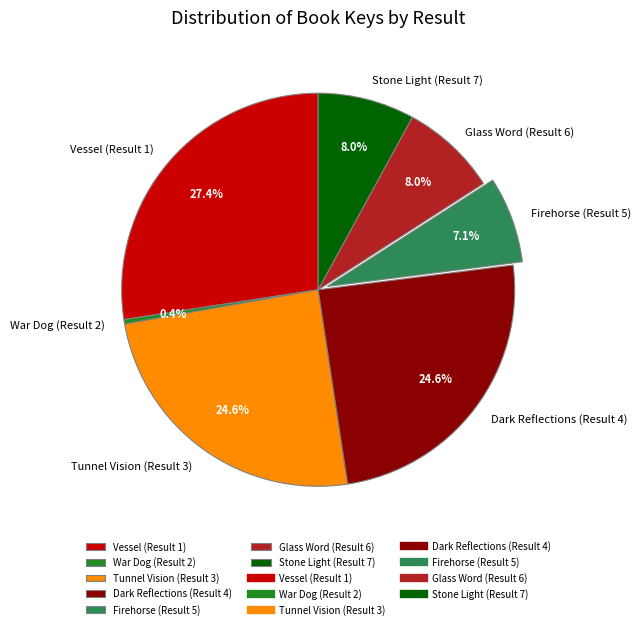

Is there any slice that represents more than half of the pie?

No